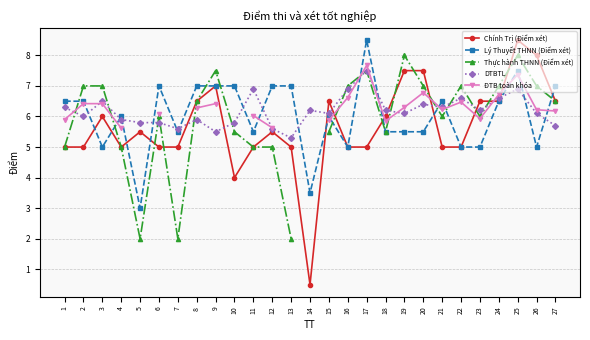

Between which two adjacent categories do DTBTL and ĐTB toàn khóa first intersect?

1 and 2